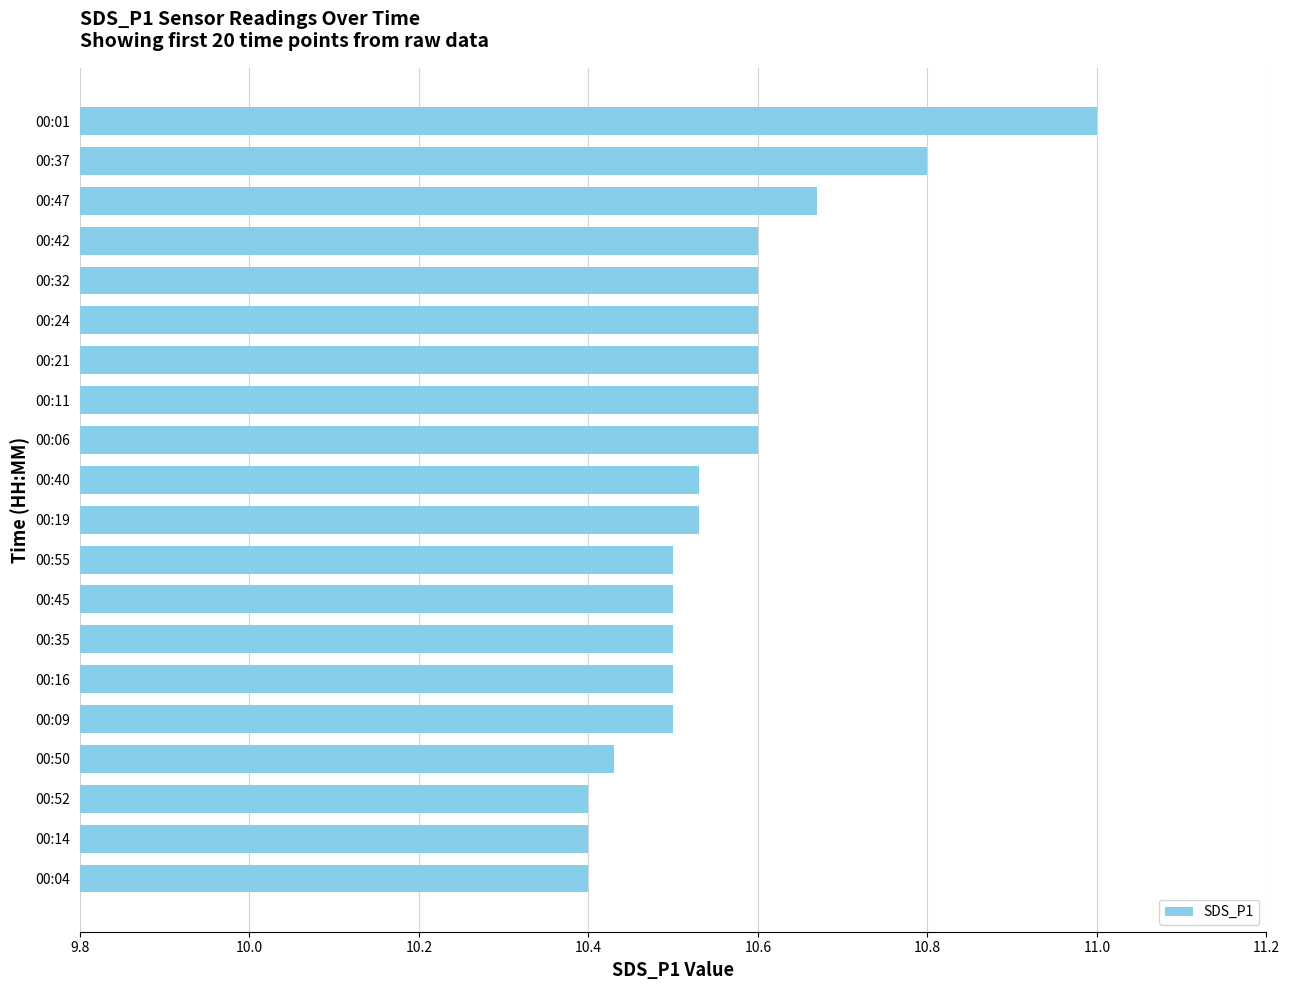

How many bars are there in total?

20